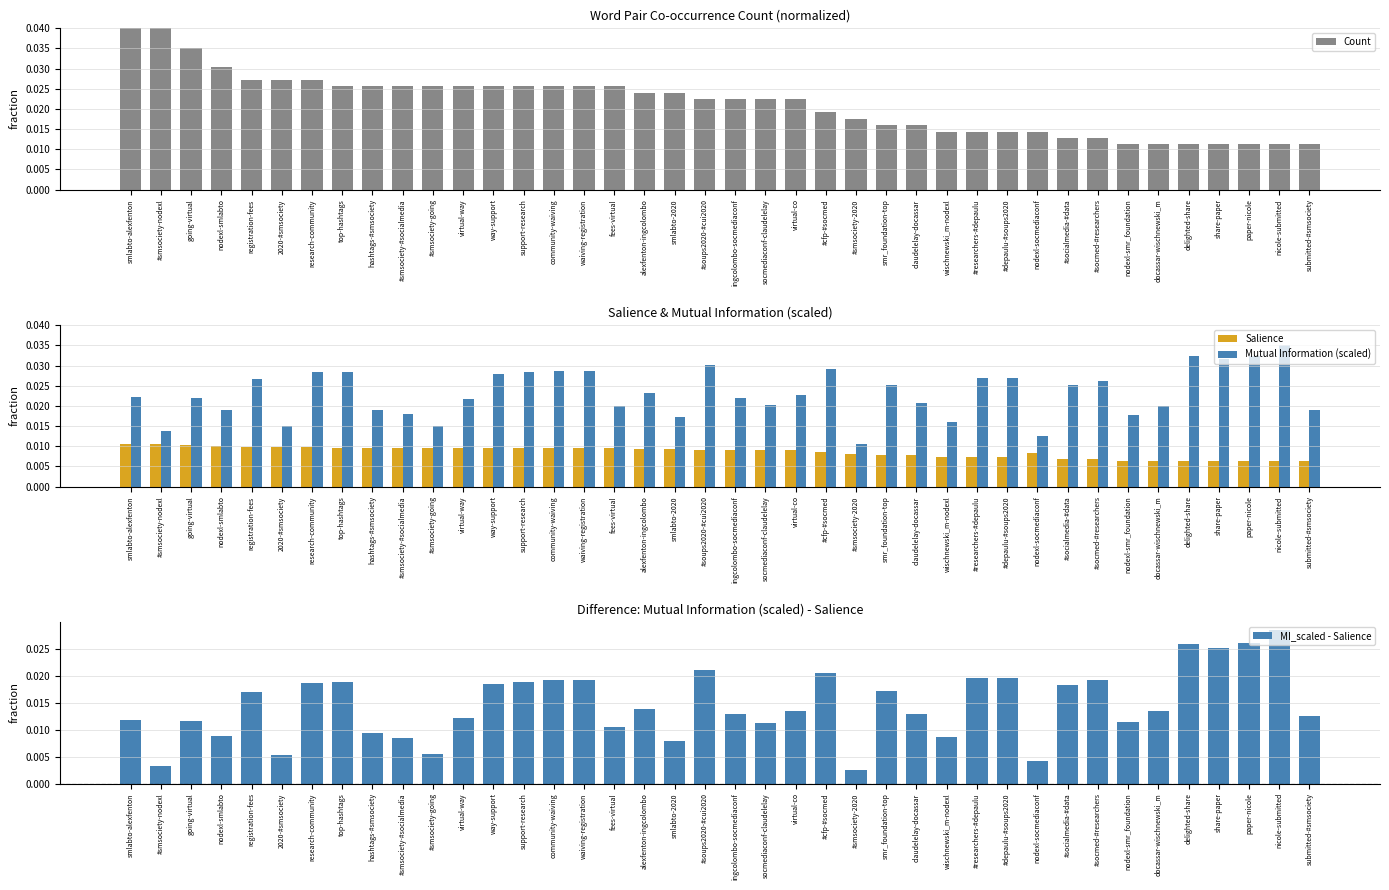

Which category has the highest value in the Mutual Information (scaled) series?

nicole-submitted